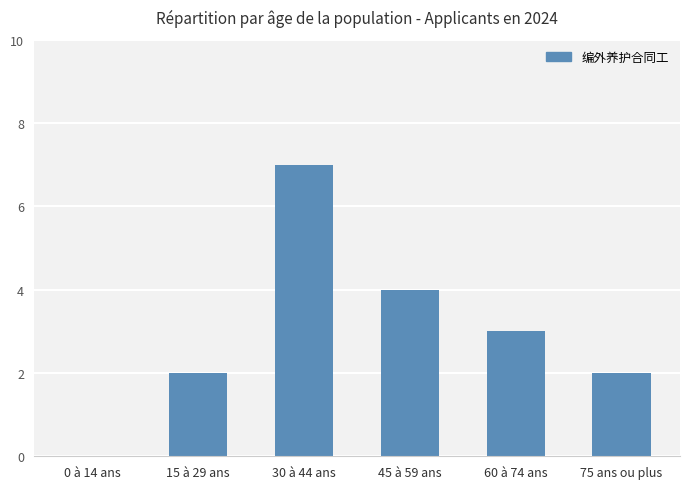

What is the sum of all values?

18